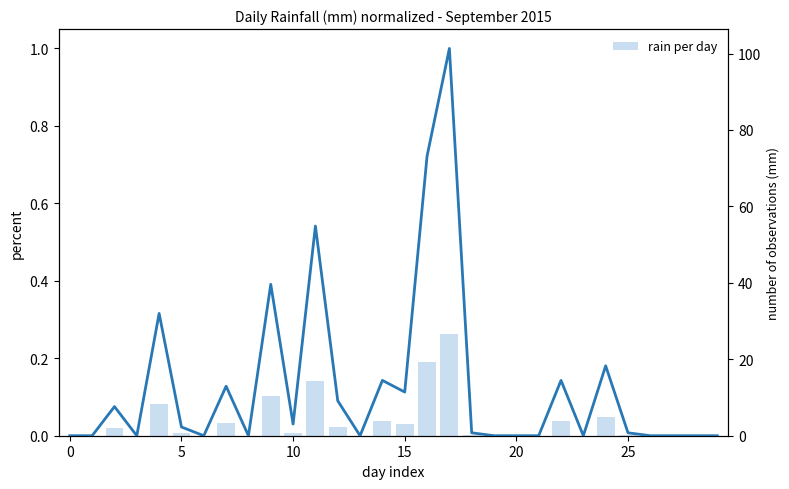

The rain normalized series shows 0.1 at 15. True or false?

True